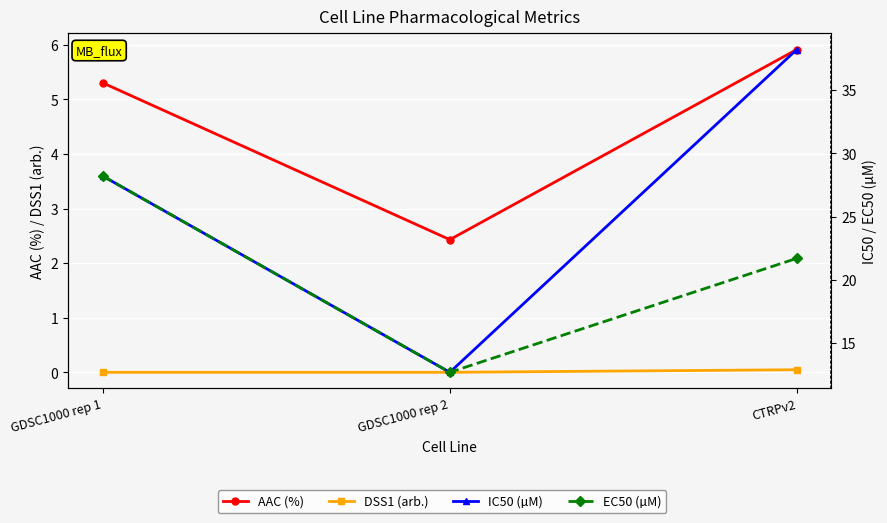

How many lines are shown in the chart?

4